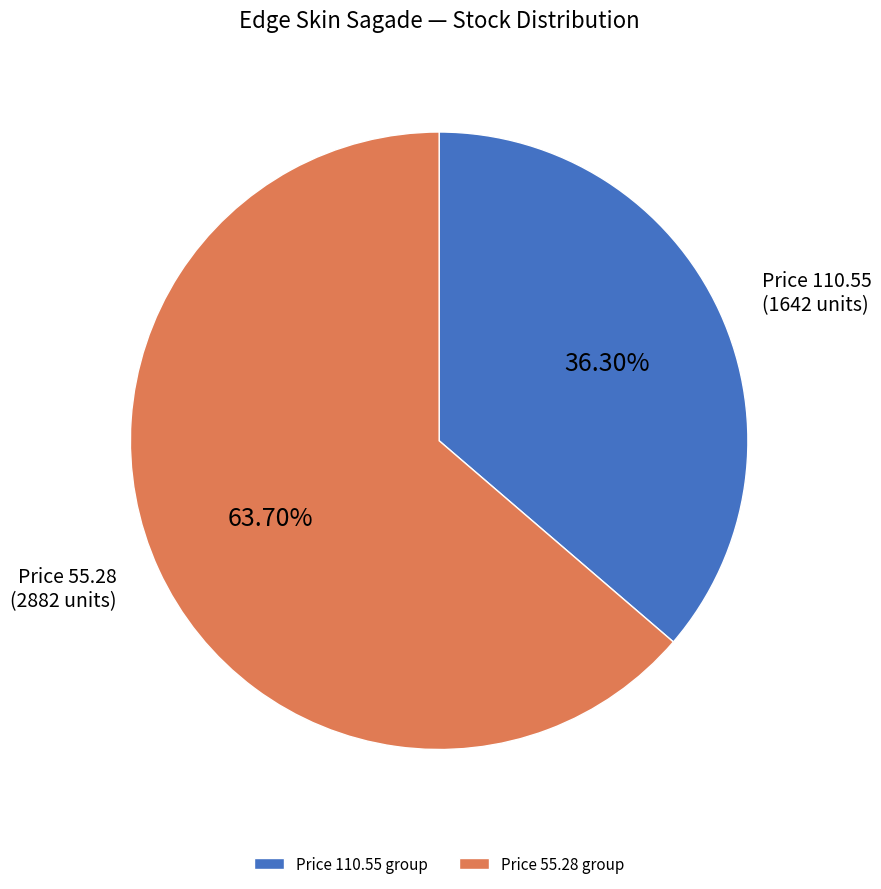

What is the largest slice in the pie chart?

Price 55.28 group